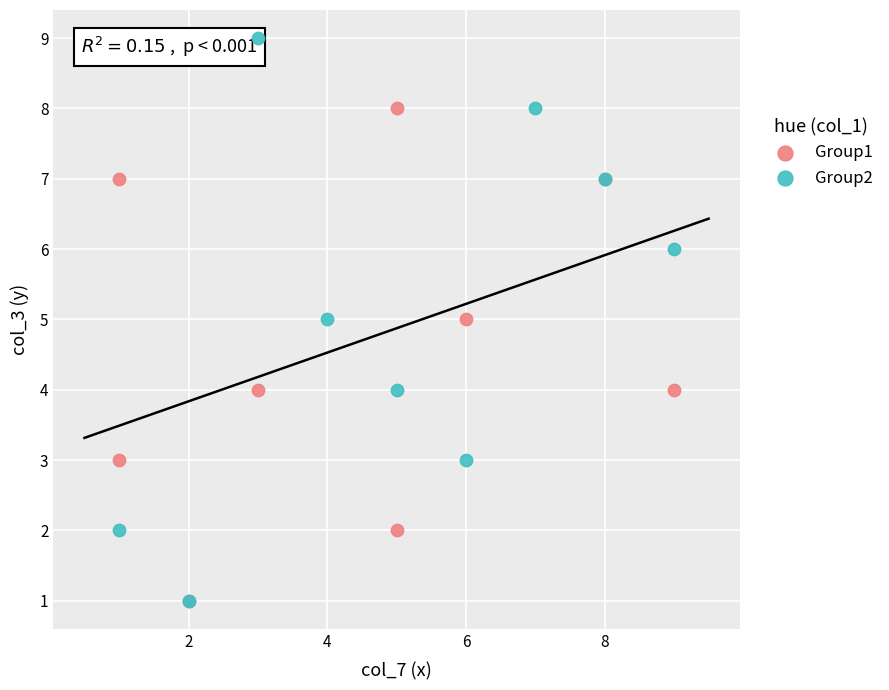

Which series has the largest Y range (max minus min)?

Group2